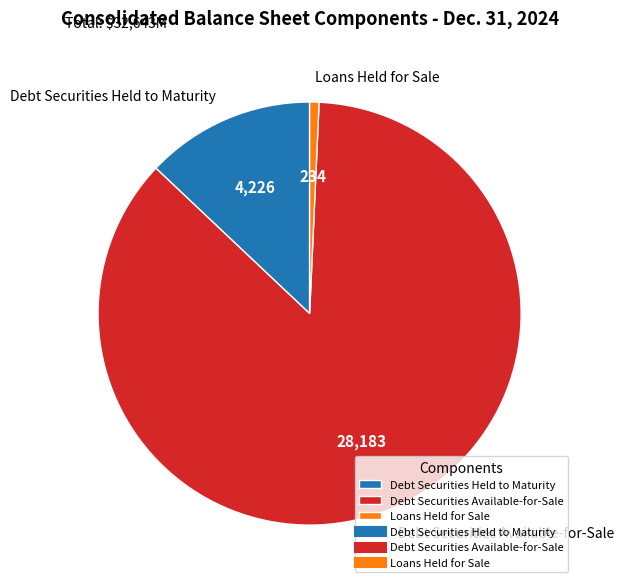

True or false: Debt Securities Held to Maturity accounts for 23% of the total.

False